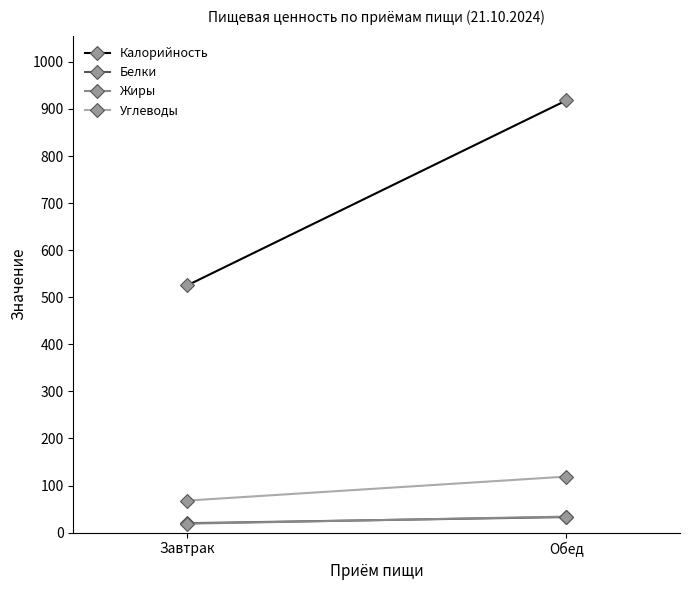

What position from the right is Завтрак?

2